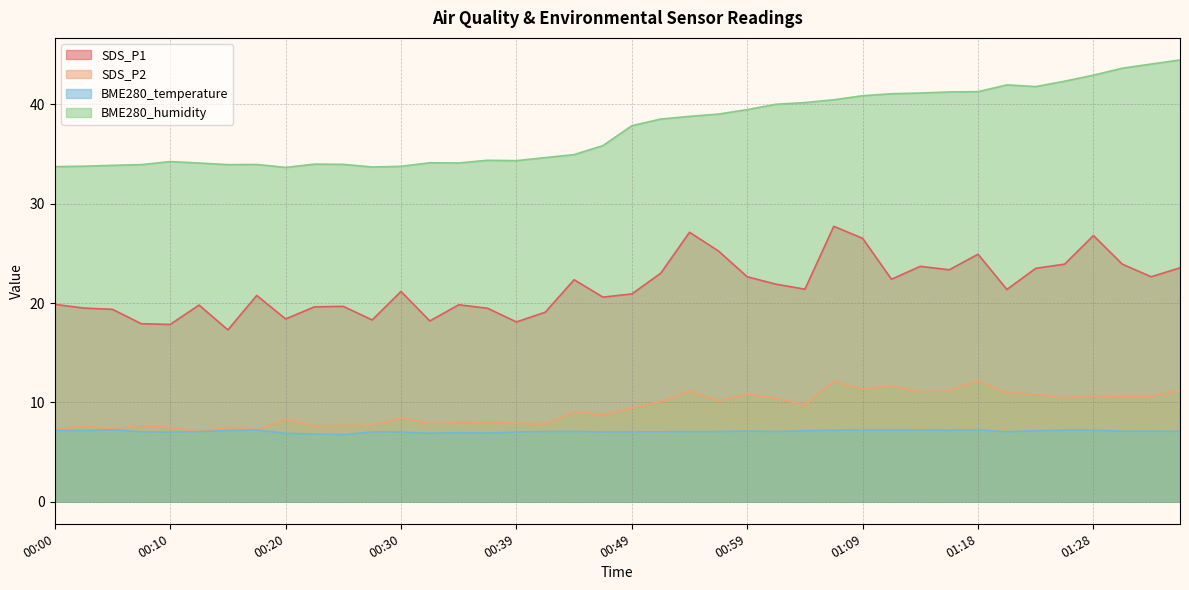

Where is BME280_humidity nearest to the value 39?

00:56